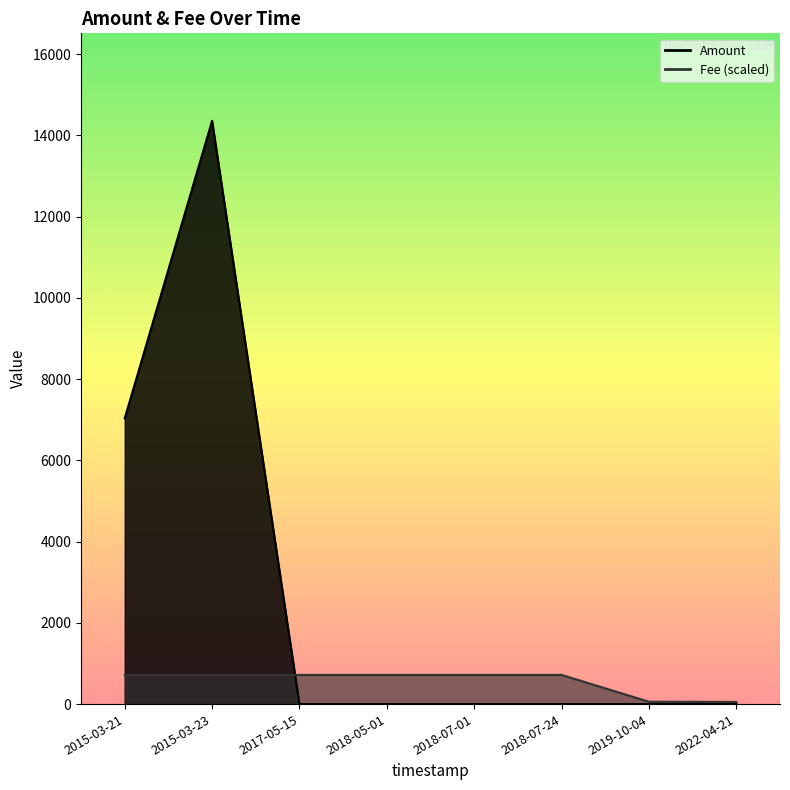

At which label is Amount closest to 7178?

2015-03-21